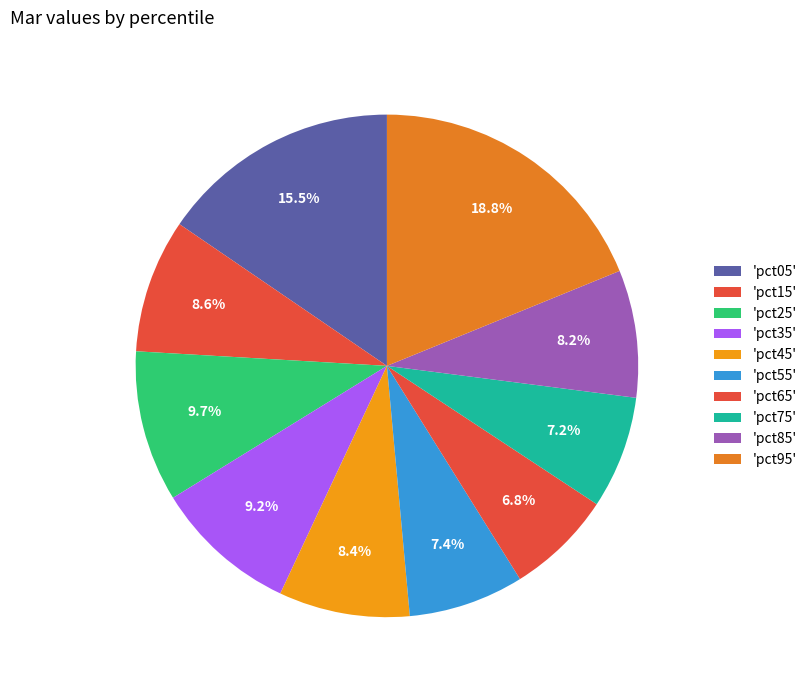

Which slice is the largest?

pct95